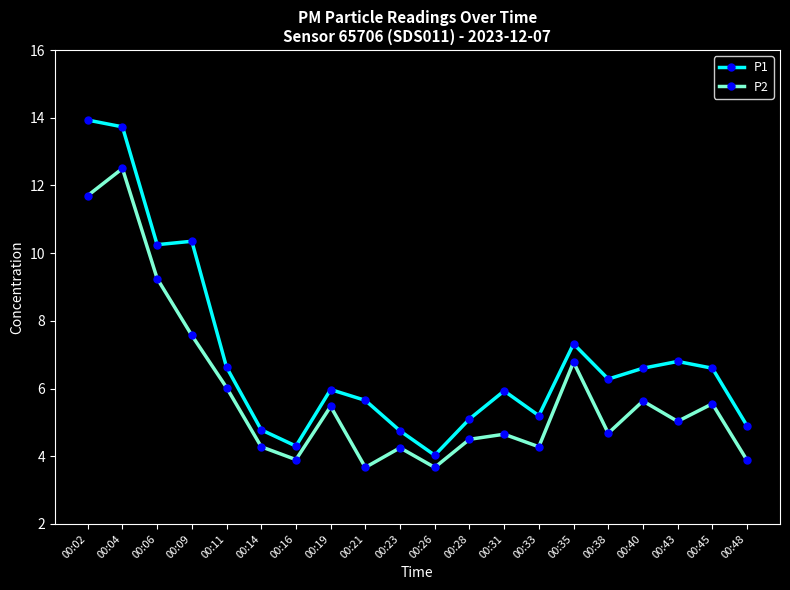

Rank the series by their average value, from highest to lowest.

P1, P2